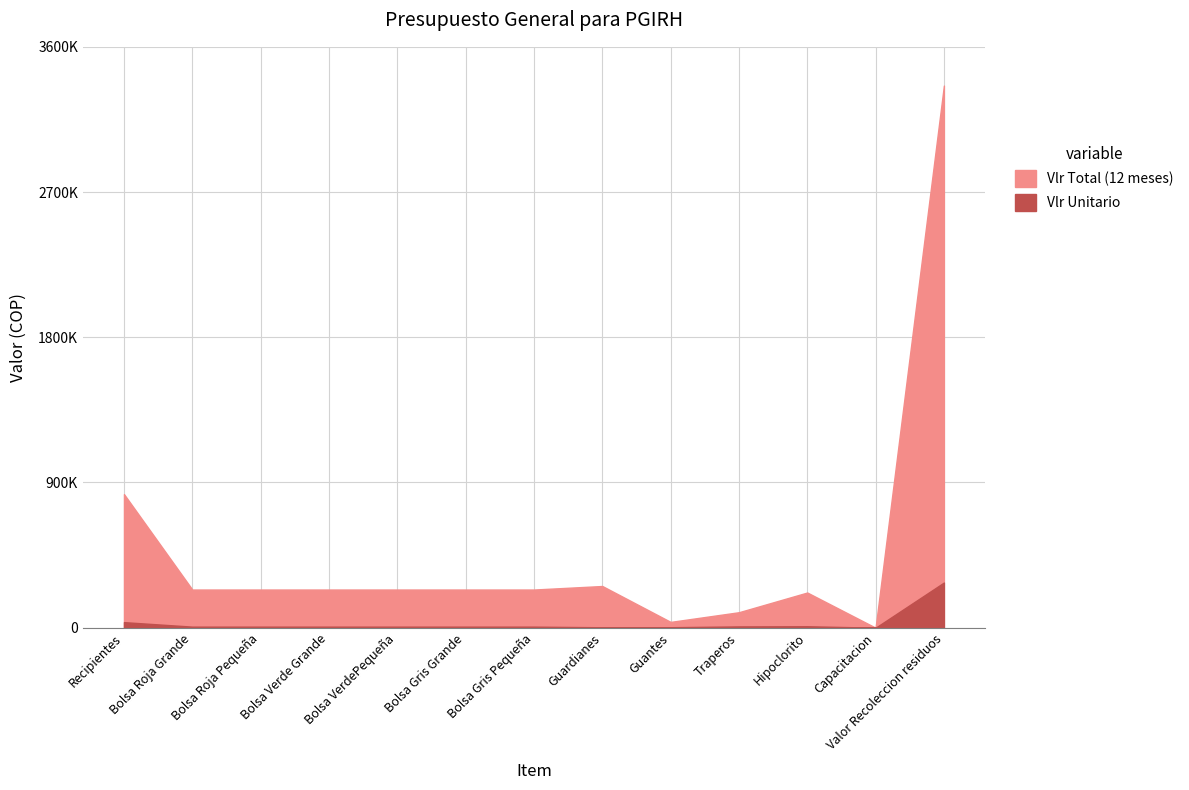

Rank the categories by Vlr Unitario value from highest to lowest.

Valor Recoleccion residuos, Recipientes, Hipoclorito, Traperos, Bolsa Roja Grande, Bolsa Roja Pequeña, Bolsa Verde Grande, Bolsa VerdePequeña, Bolsa Gris Grande, Bolsa Gris Pequeña, Guantes, Guardianes, Capacitacion